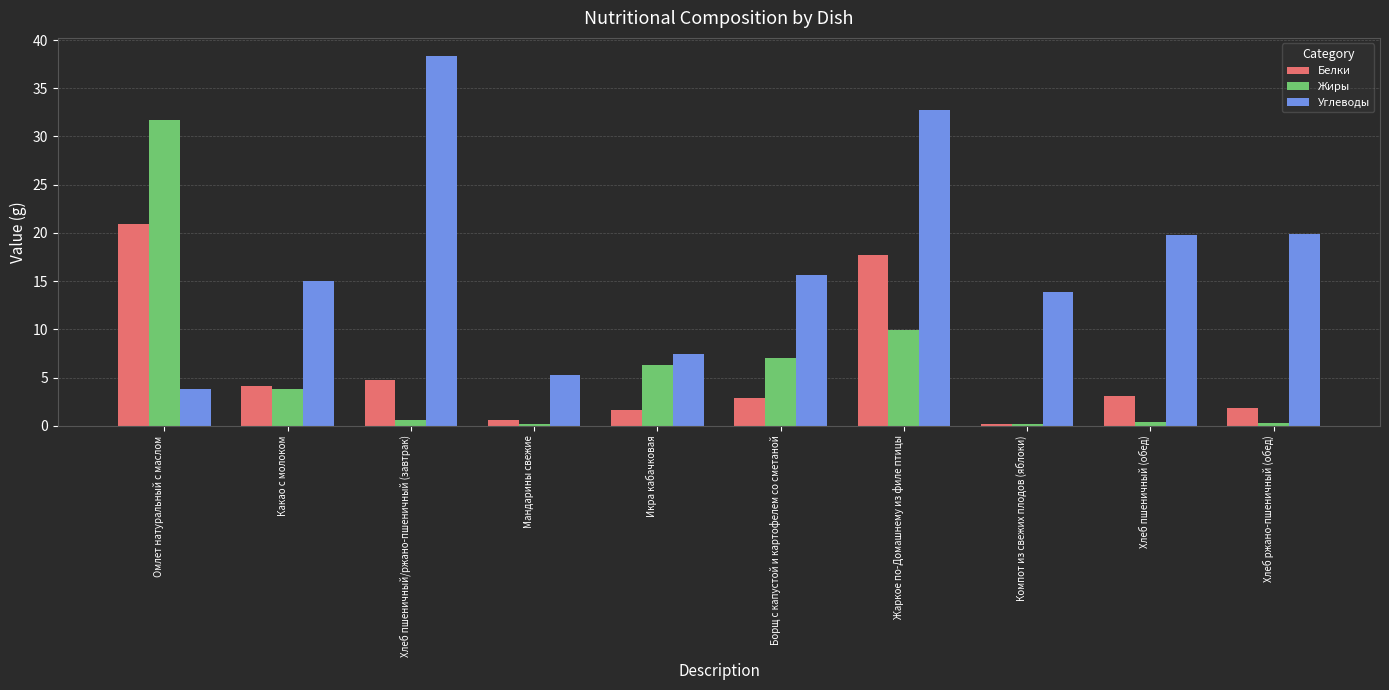

What position from the right is Хлеб пшеничный (обед)?

2